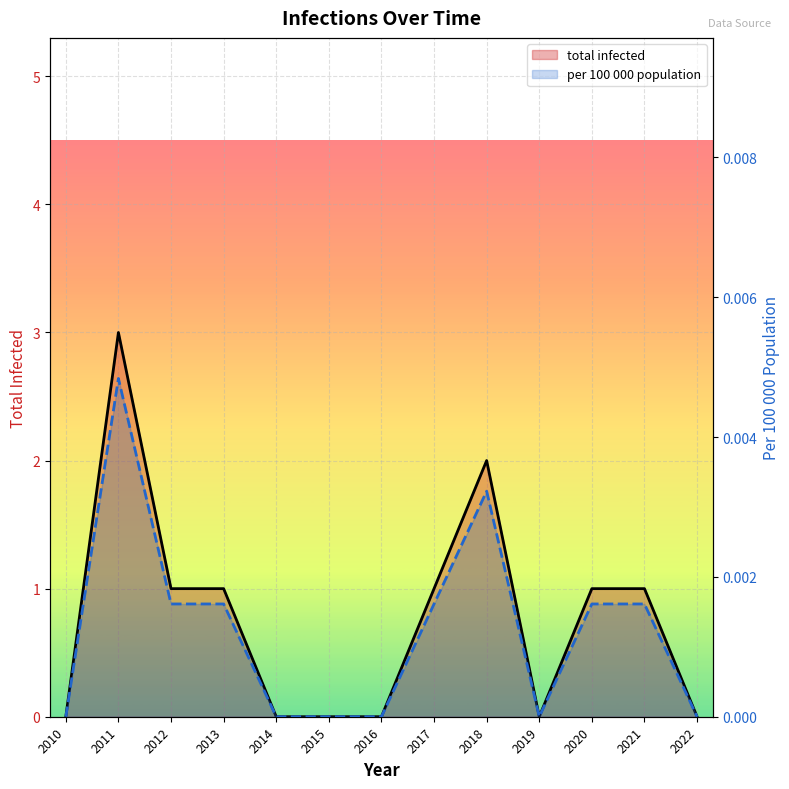

At which label does total infected reach its minimum?

2010